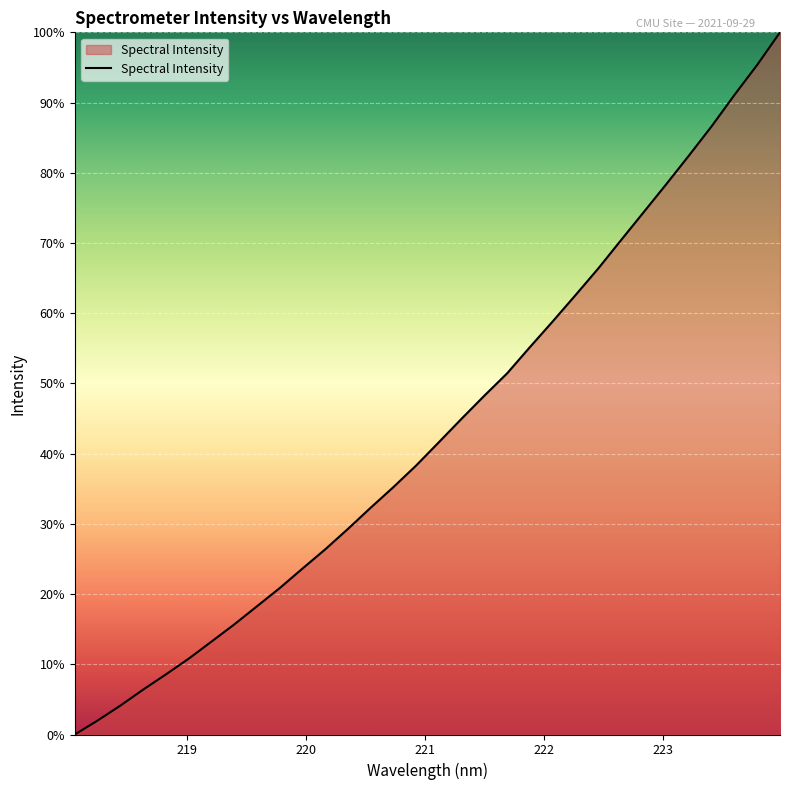

What is the maximum value shown in the chart?

100.0